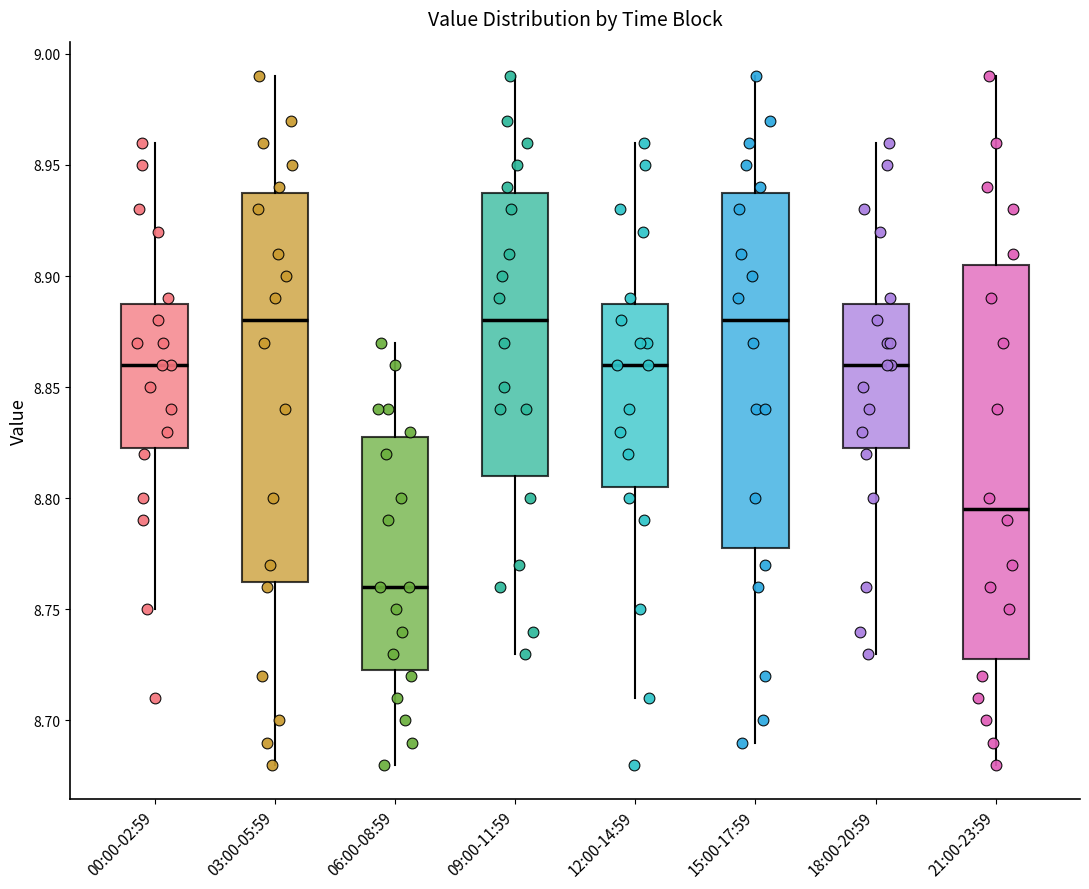

Where does the lower whisker of the box for 21:00-23:59 end on the y-axis? The values are not printed on the chart, so give them approximately, as read against the axis.

8.680